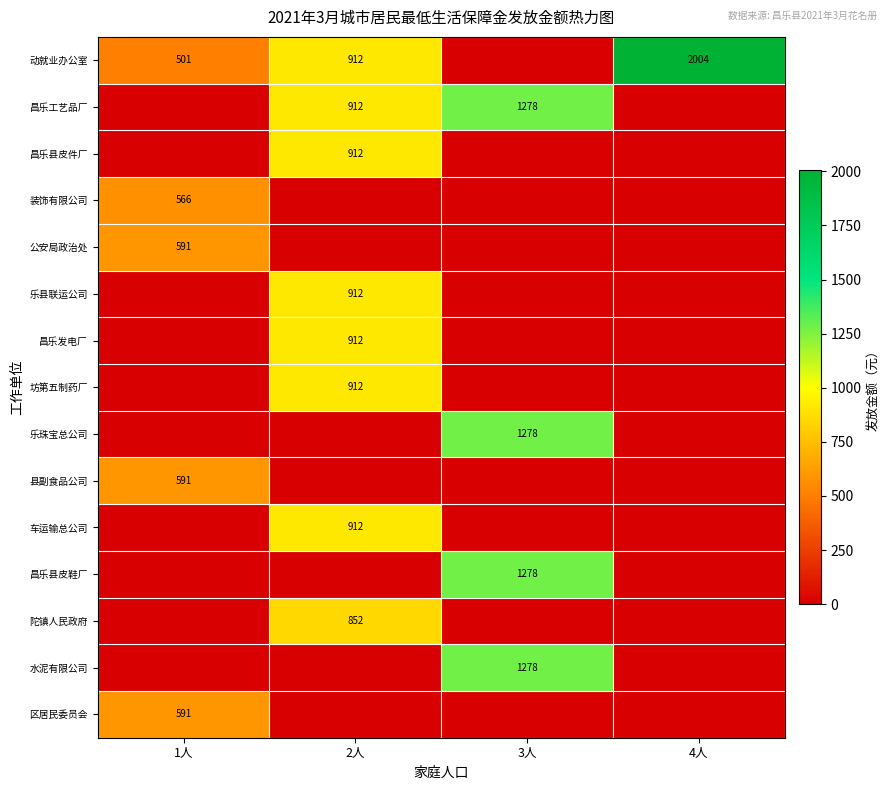

Is it true that 装饰有限公司 equals 138 at 1人?

False